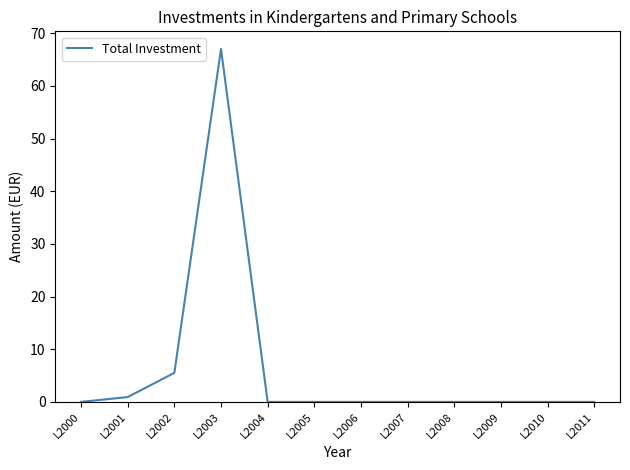

Where is the data nearest to the value 33?

L2002